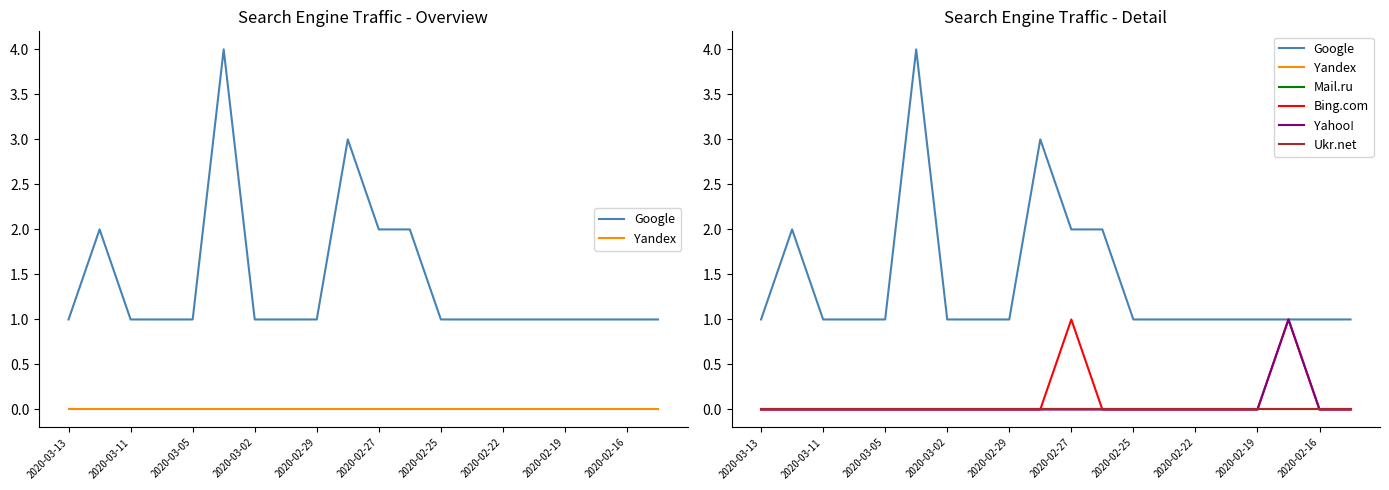

What are all the series names shown in the legend?

Google, Yandex, Mail.ru, Bing.com, Yahoo!, Ukr.net